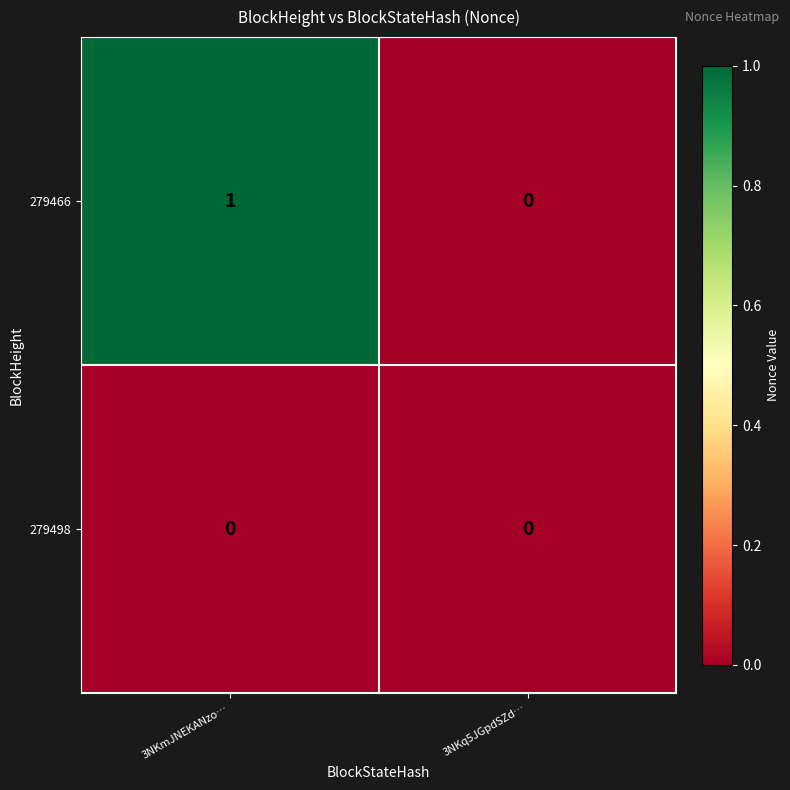

Rank the series at 3NKmJNEKANzo… from lowest to highest value.

279498, 279466